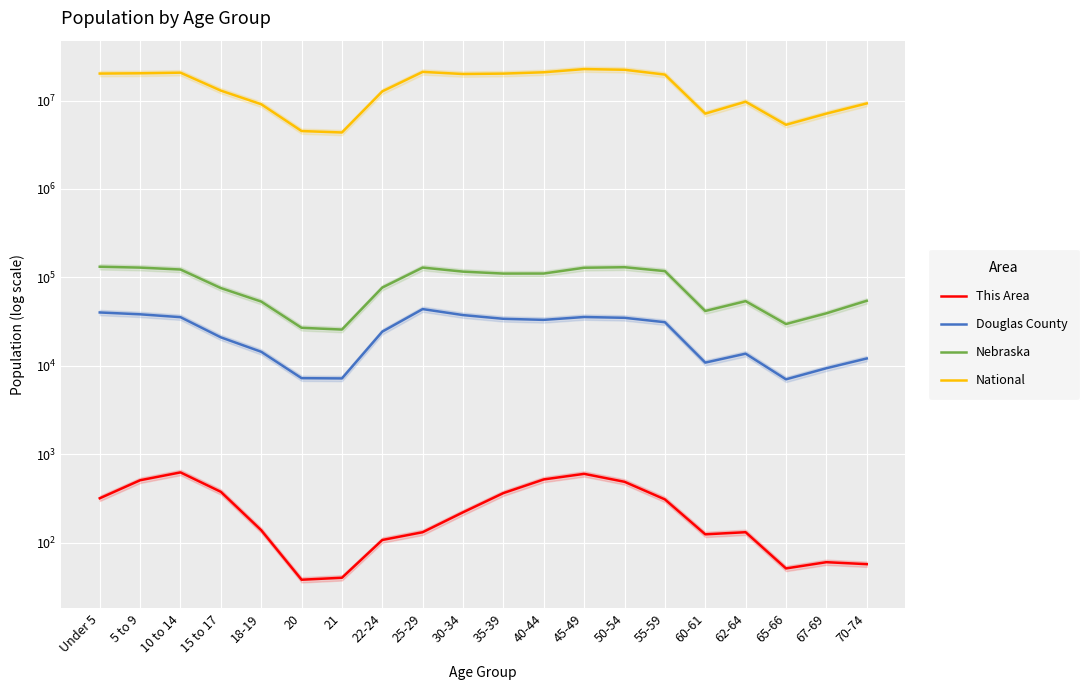

What is the total value across all series at 25-29?

21274814